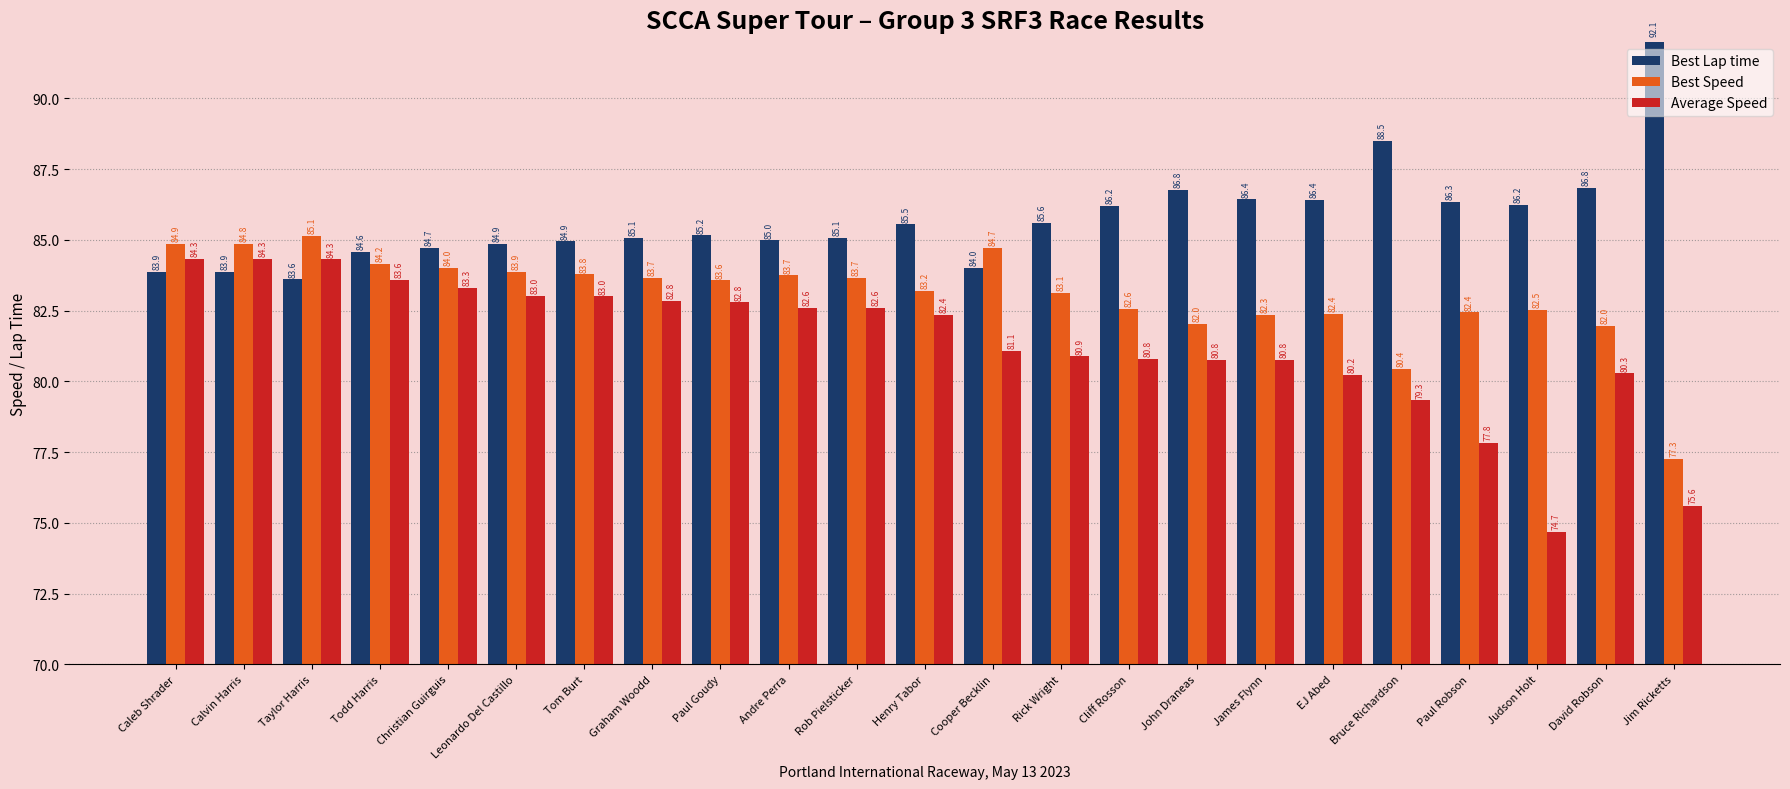

List the series in order of their peak value, highest first.

Best Lap time, Best Speed, Average Speed